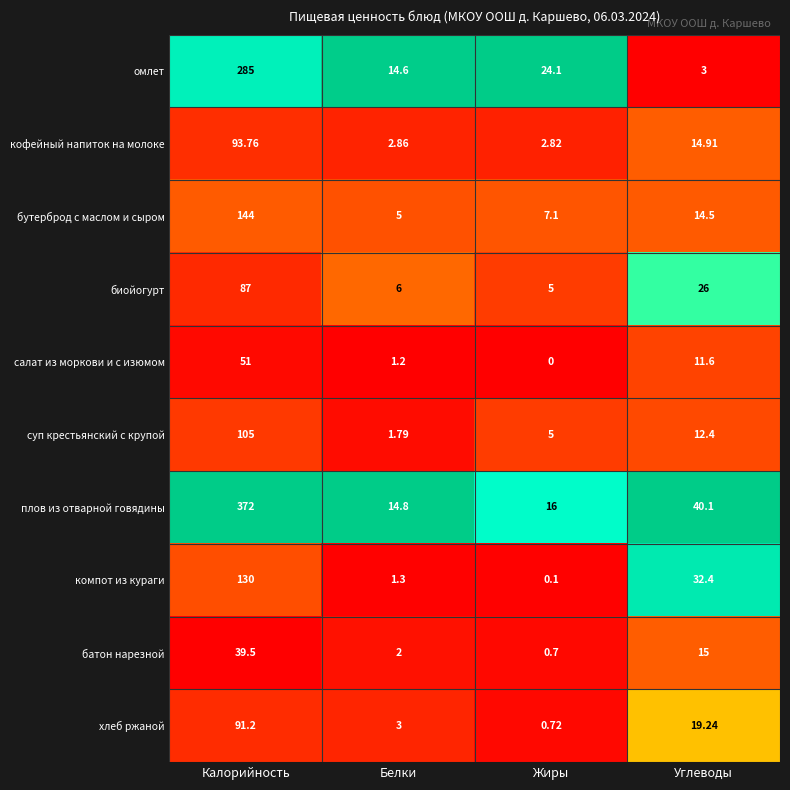

Which series changed the most between Калорийность and Жиры?

плов из отварной говядины